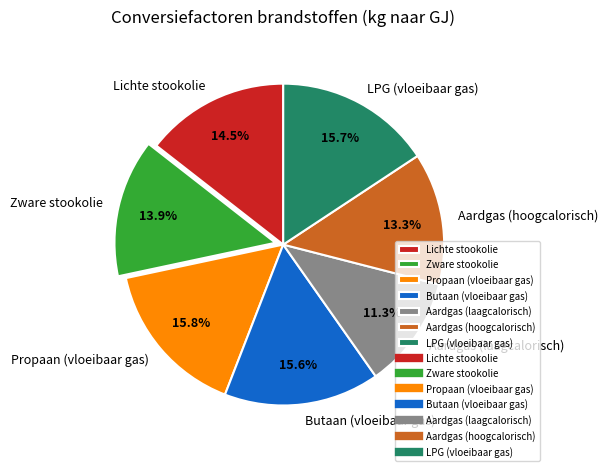

How many slices are in this pie chart?

7